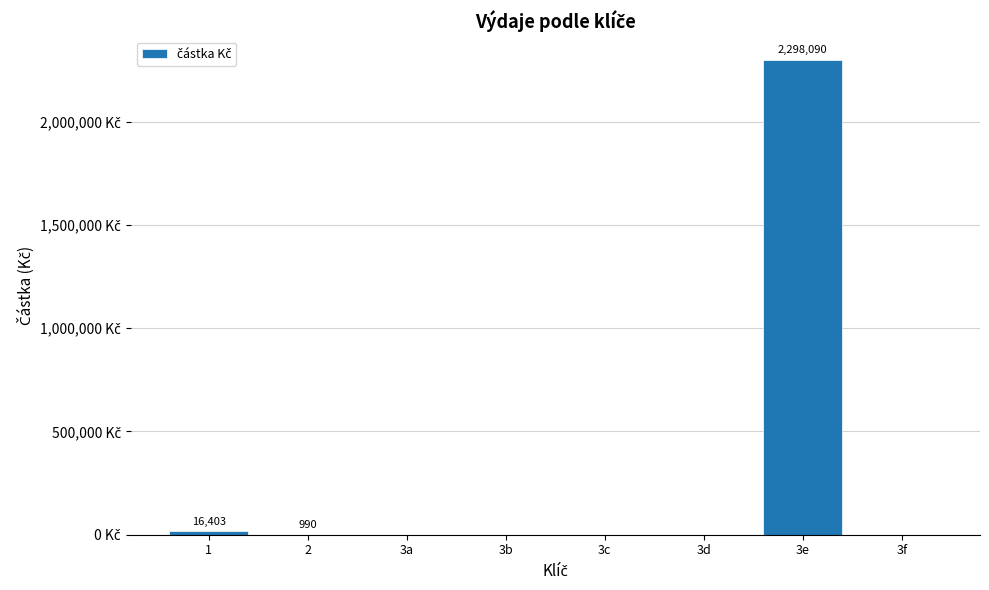

The value at 3e is 2298090. True or false?

True